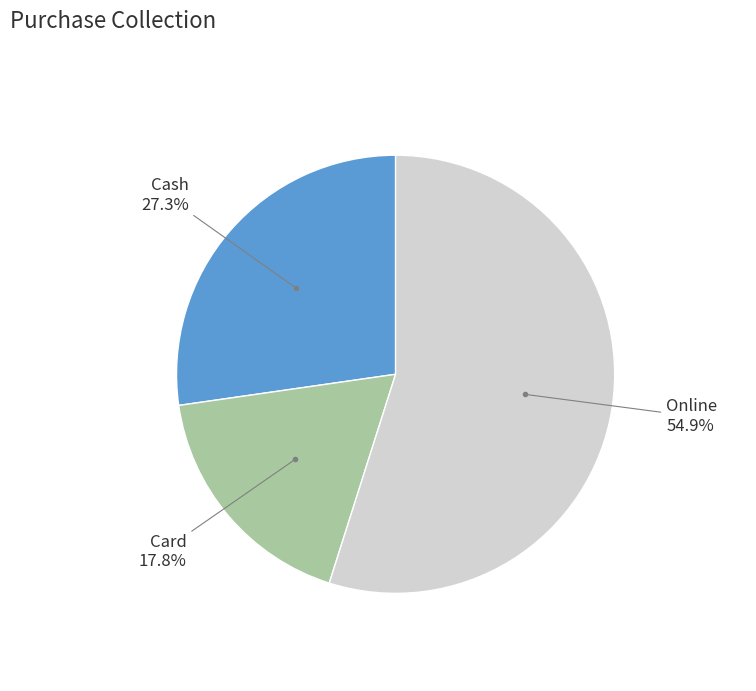

Count the number of slices in the pie.

3